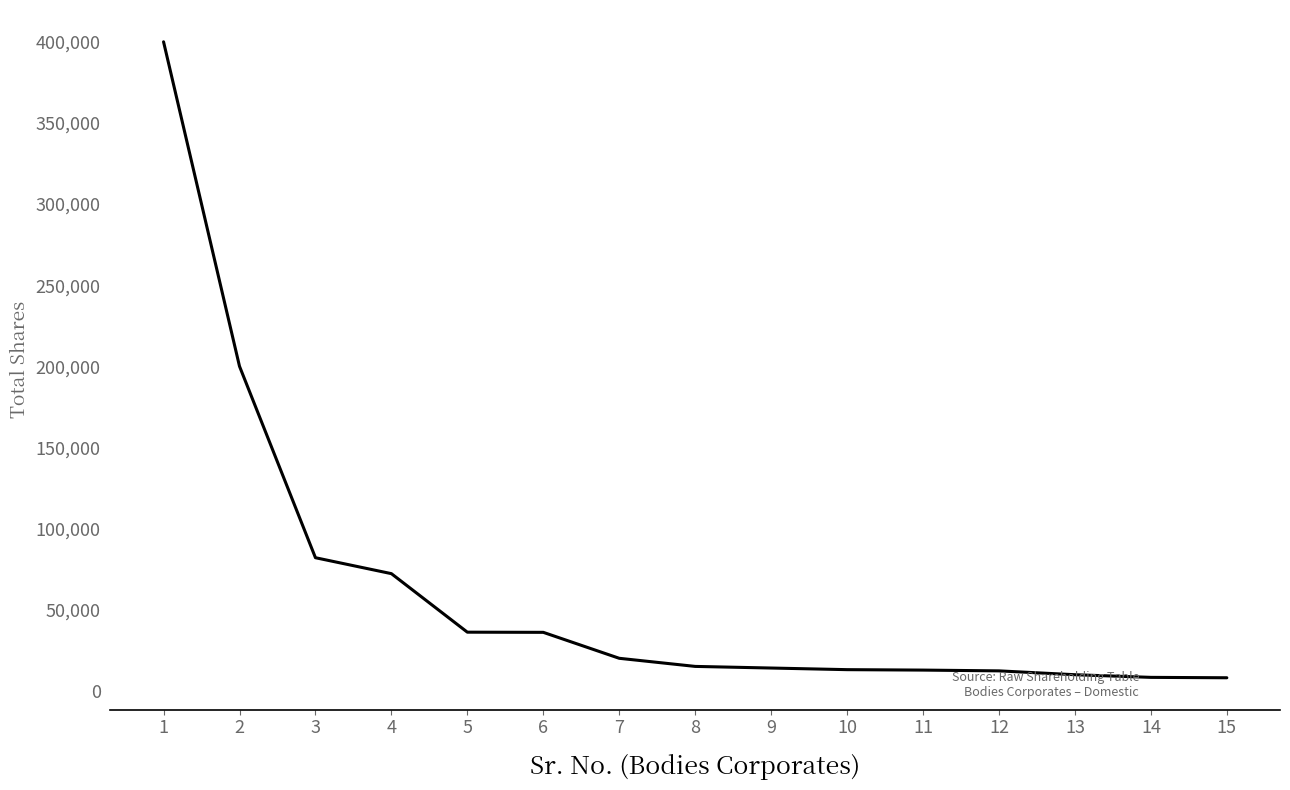

Is it true that the value at 8 is 15000?

True